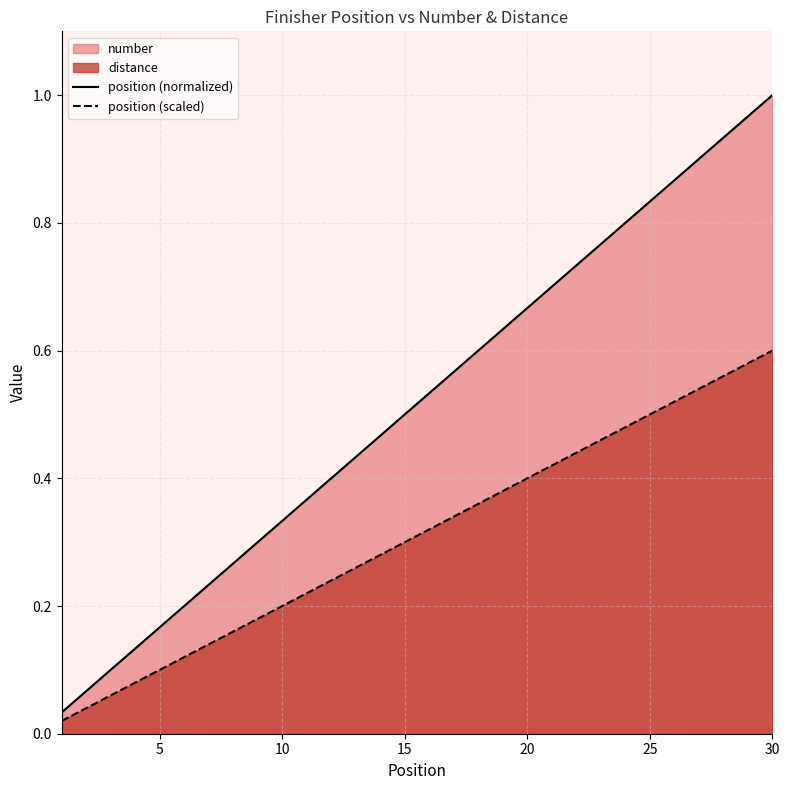

True or false: position (normalized) and position (scaled) cross at least once.

False